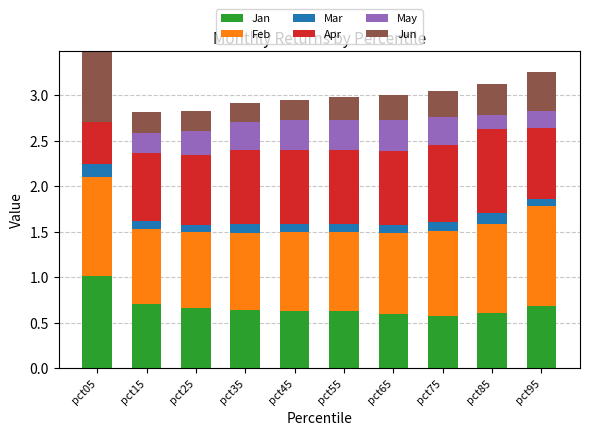

How many categories are shown in the chart?

10